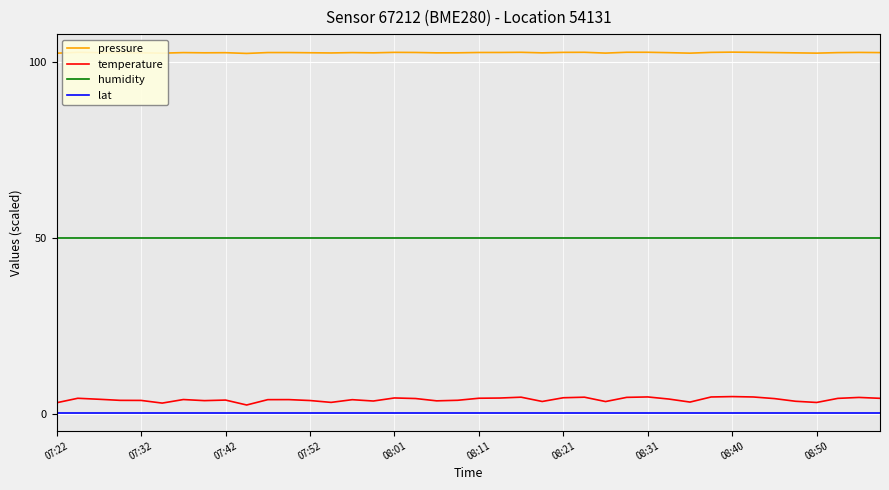

Which series has the widest spread of values?

temperature